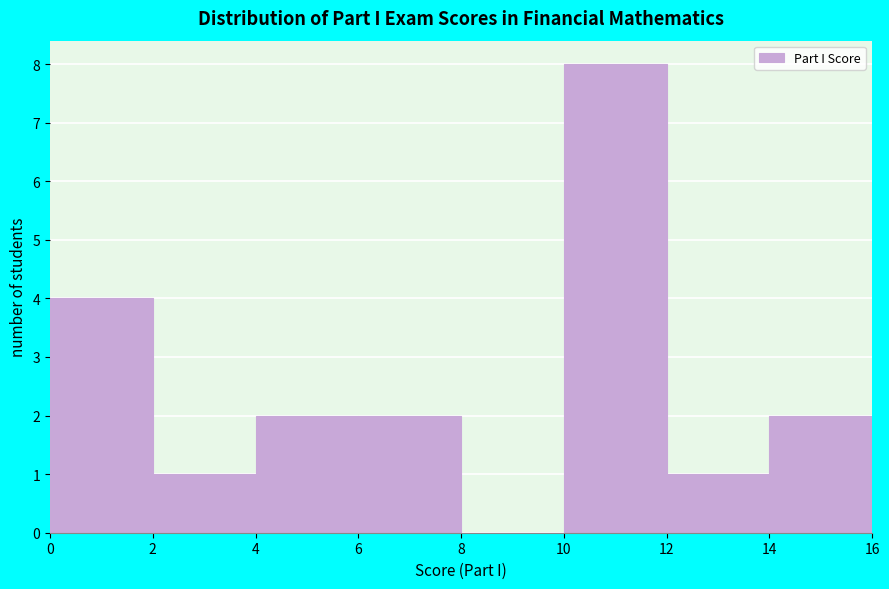

Which range on the x-axis has the tallest bar?

10 to 12